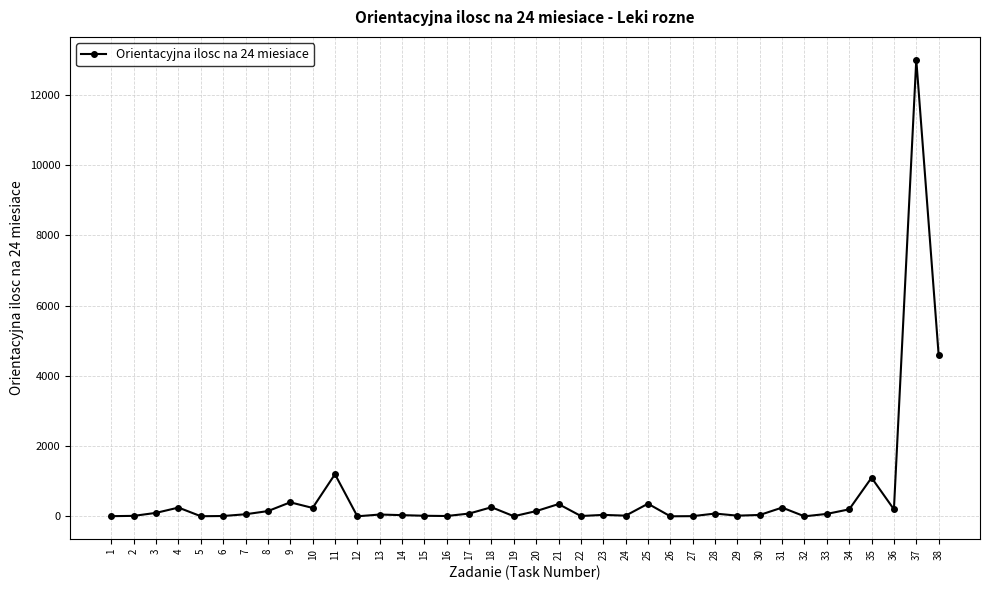

The value at 30 is 40. True or false?

True